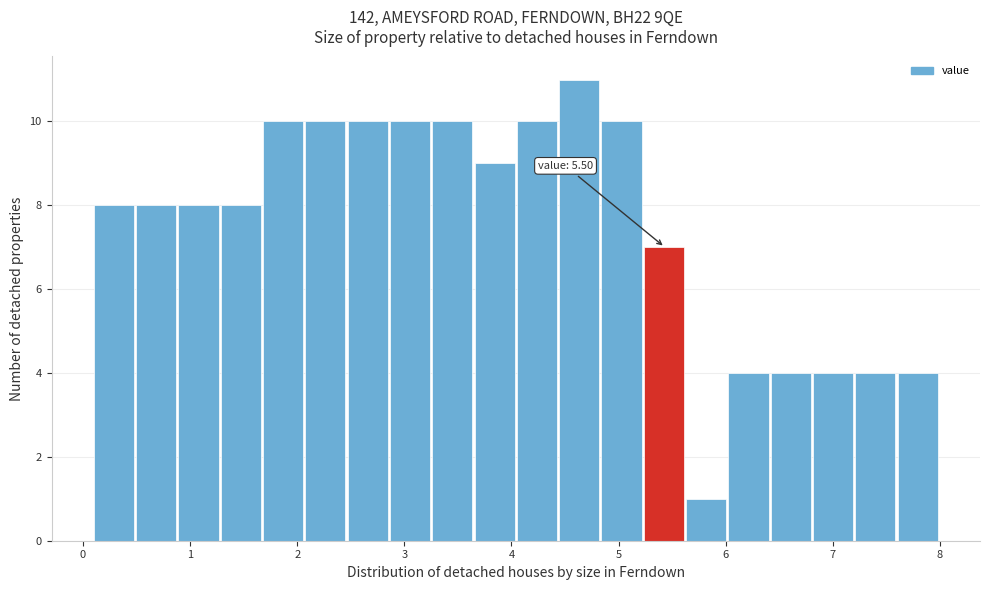

Read against the x-axis, roughly where is the centre of the tallest bar?

4.6